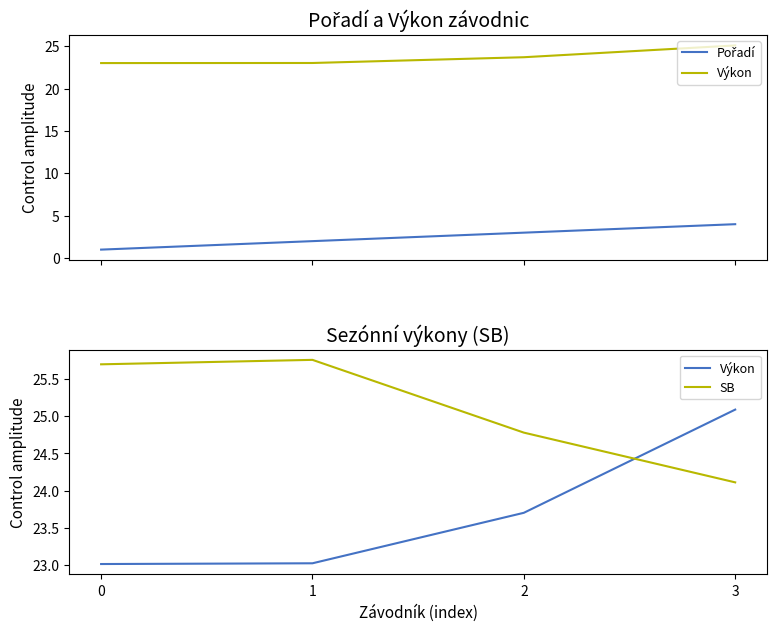

What is the difference between the highest and lowest values at 1?

23.8